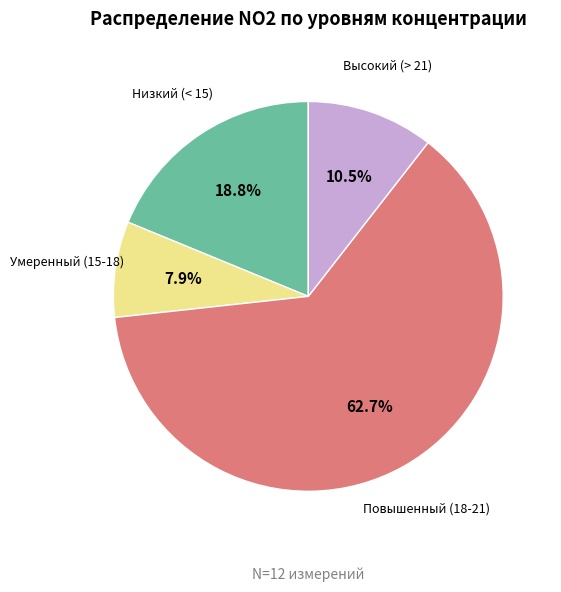

Between Умеренный (15-18) and Высокий (> 21), which is larger?

Высокий (> 21)